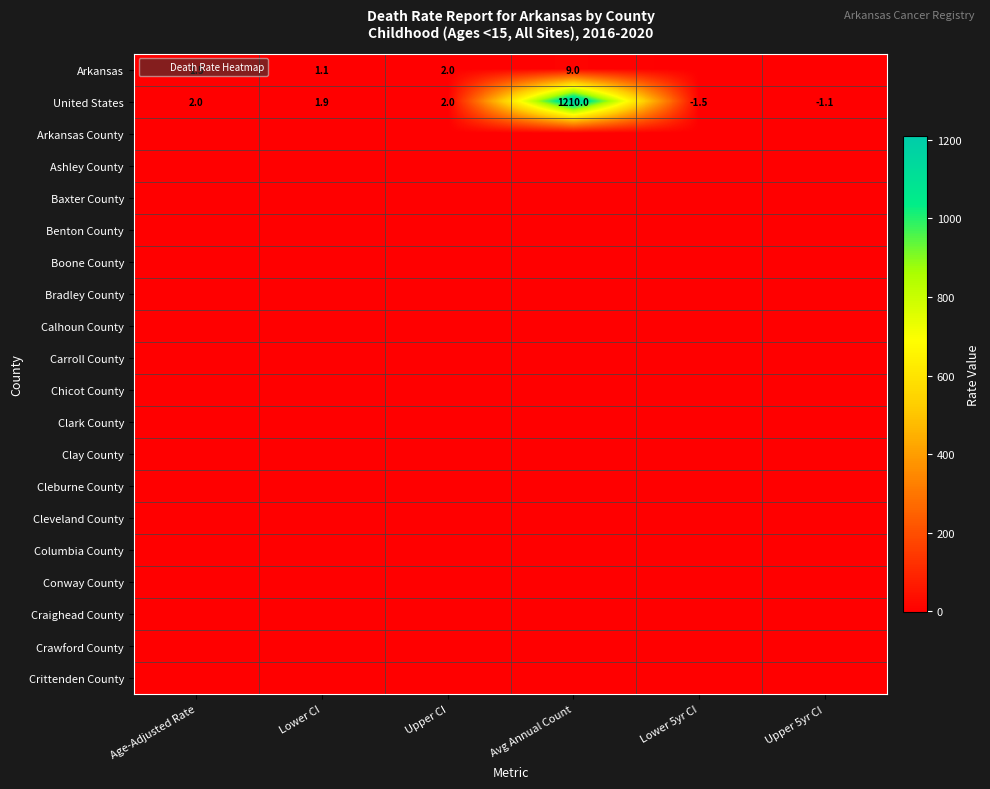

Between Lower 5yr CI and Upper 5yr CI, which series saw the biggest shift?

United States